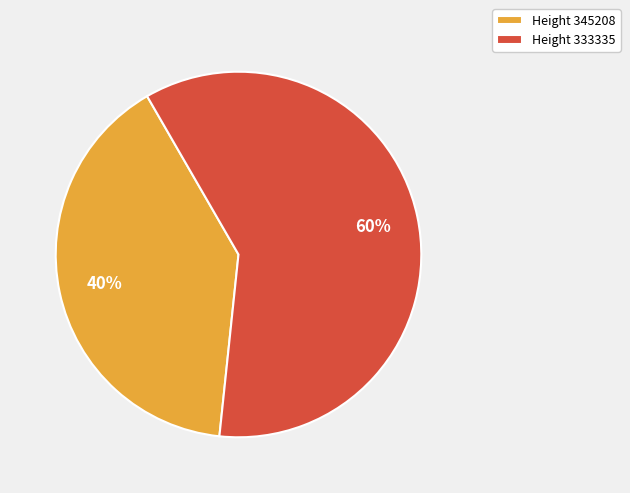

To the nearest percent, what is the combined percentage of Height 345208 and Height 333335?

100%